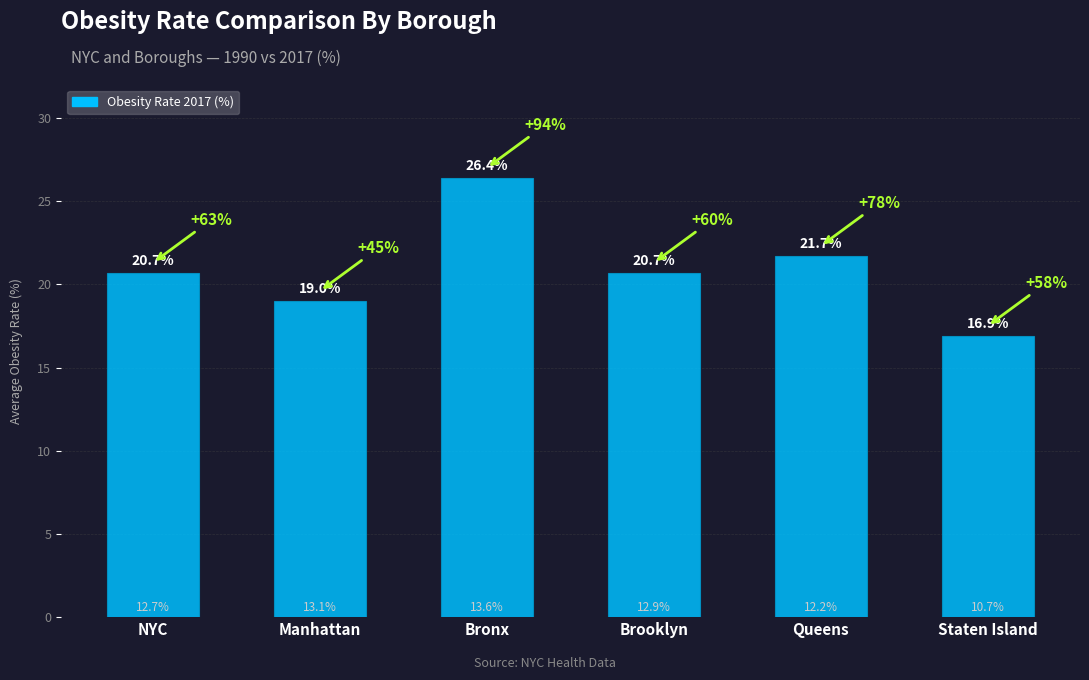

Does the chart contain stacked bars?

No